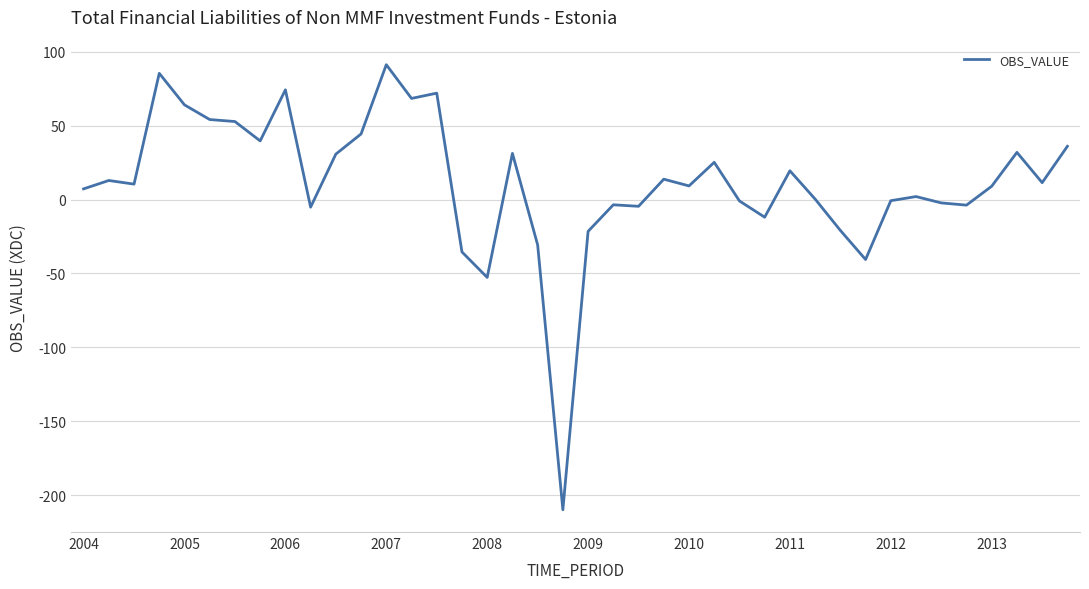

What is the smallest value displayed?

-209.9